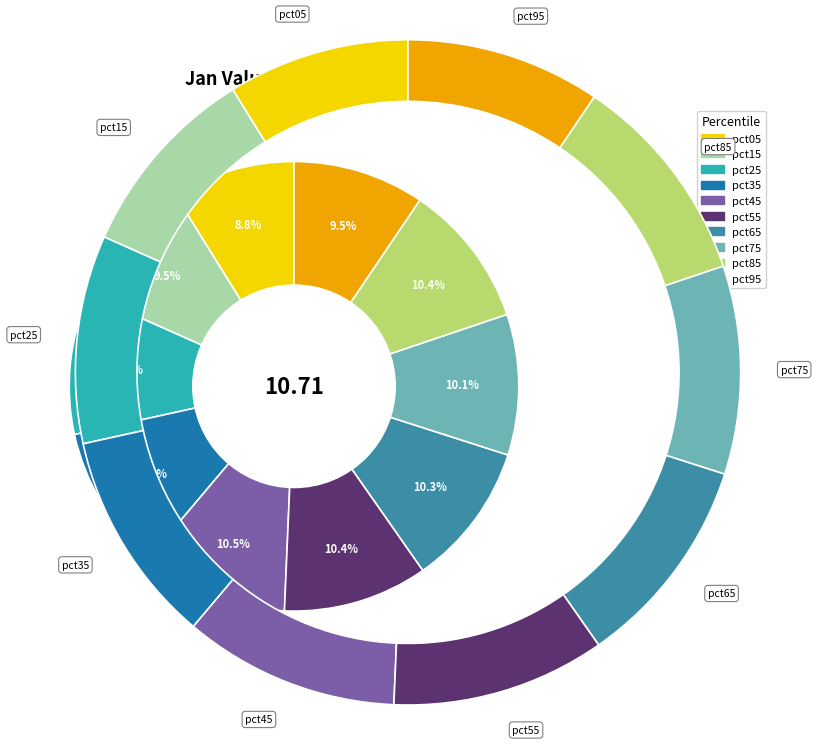

To the nearest percent, what percentage of the pie is pct55?

10%